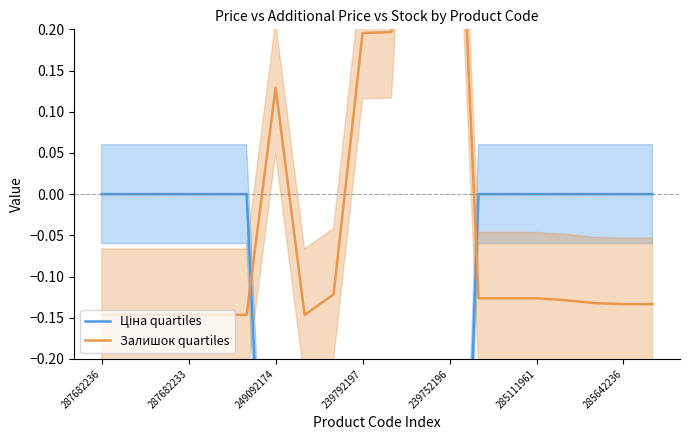

At how many categories does at least one series exceed 0?

5